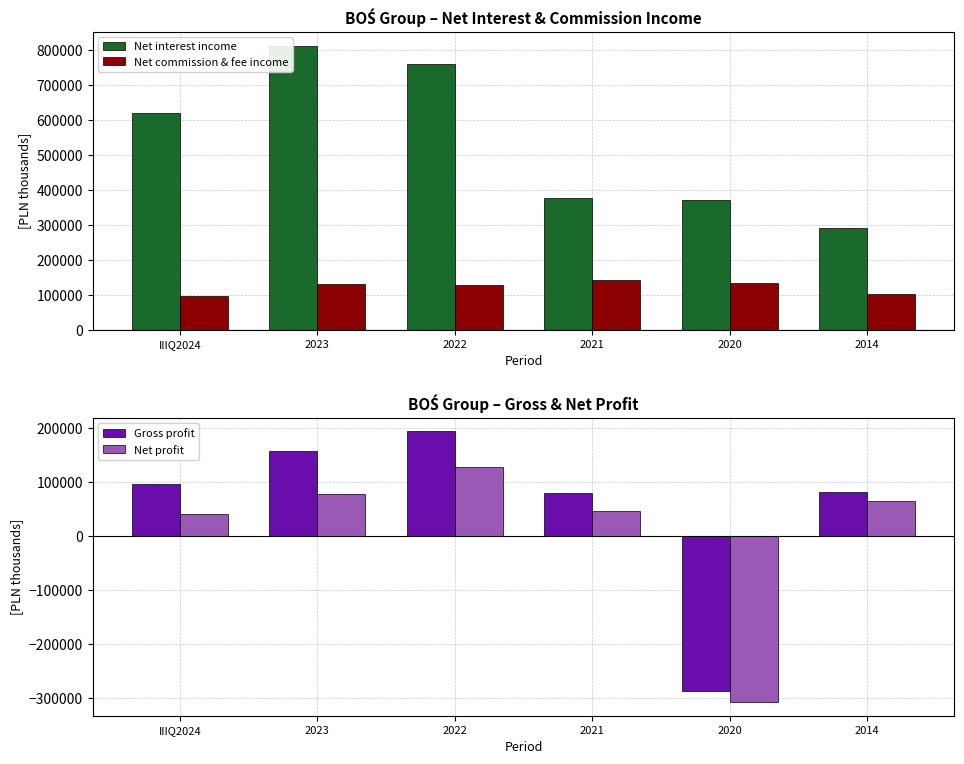

What is the label of the 4th bar from the left?

2021